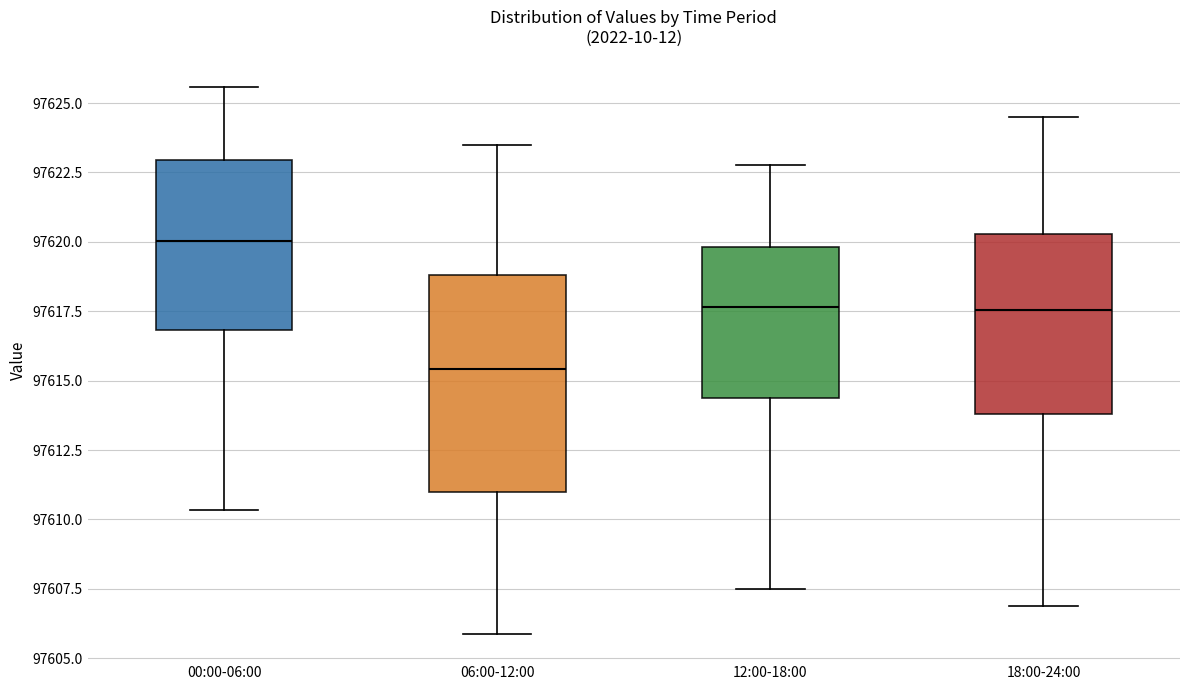

Reading left to right, transcribe this box plot: for each box, give where its median line is, the range the box spans, and where its two whiskers end, as read against the y-axis. The values are not printed on the chart, so give them approximately, as read against the axis.

00:00-06:00: median 97620.0, box 97617.0 to 97623.0, whiskers 97610.5 to 97625.5
06:00-12:00: median 97615.5, box 97611.0 to 97619.0, whiskers 97606.0 to 97623.5
12:00-18:00: median 97617.5, box 97614.5 to 97620.0, whiskers 97607.5 to 97623.0
18:00-24:00: median 97617.5, box 97614.0 to 97620.5, whiskers 97607.0 to 97624.5